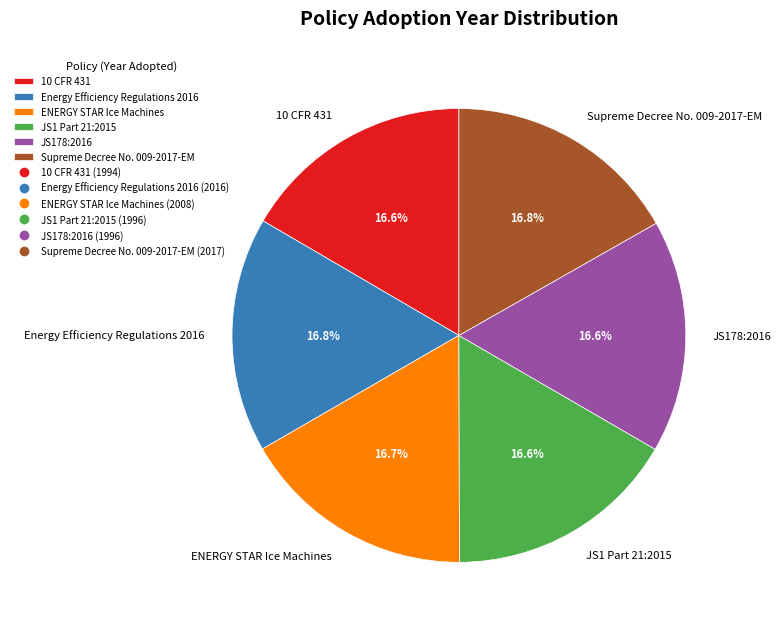

What percentage is the ENERGY STAR Ice Machines slice, to the nearest percent?

17%